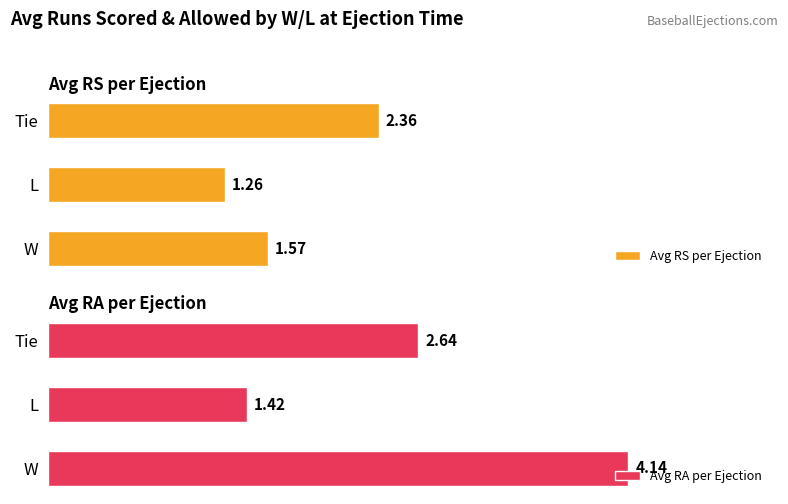

Where is Avg RS per Ejection nearest to the value 1?

L